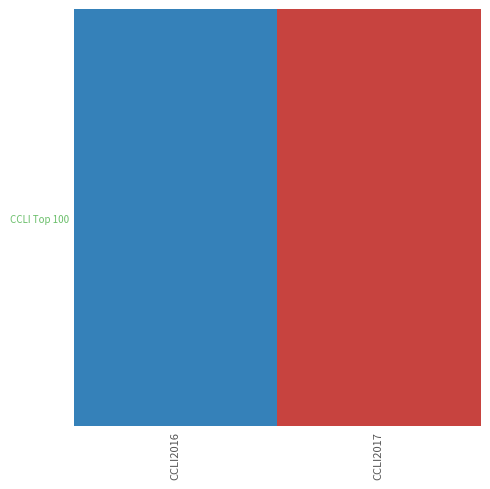

Count the values in the range 79 to 100.

2